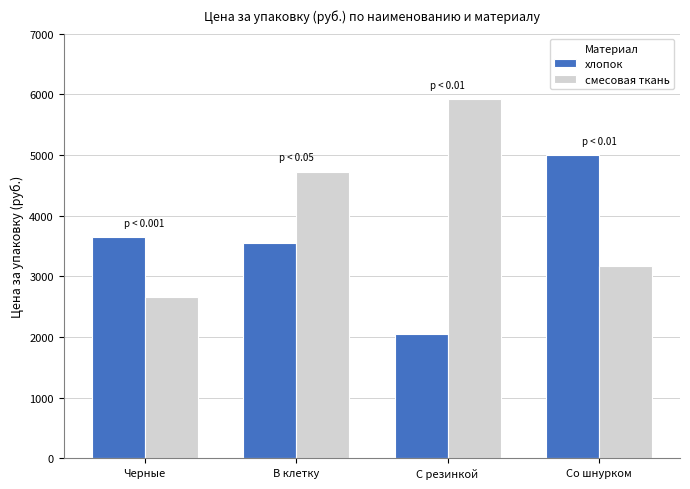

Reading left to right, transcribe all the data shown in this chart.

хлопок: 3652.8	3548.1	2044.3	4991.9
смесовая ткань: 2655.4	4725.9	5916.6	3164.3